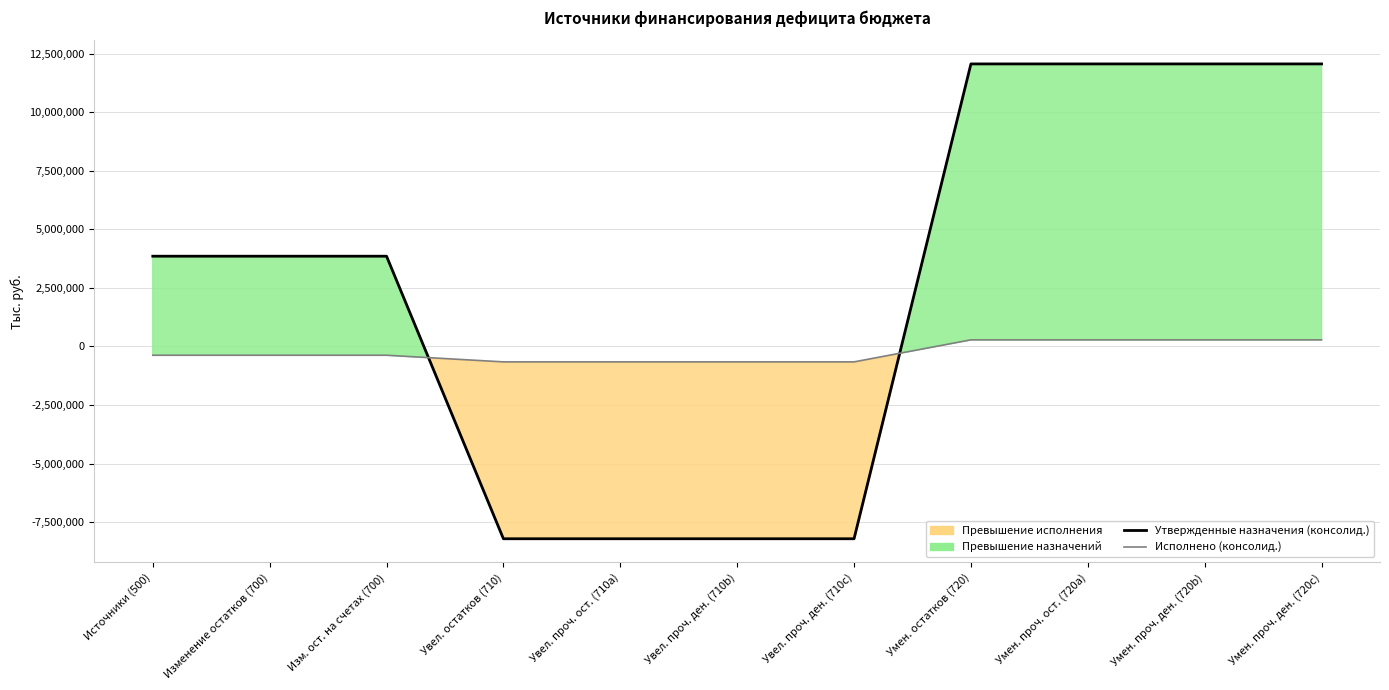

Does the chart have visible grid lines?

Yes